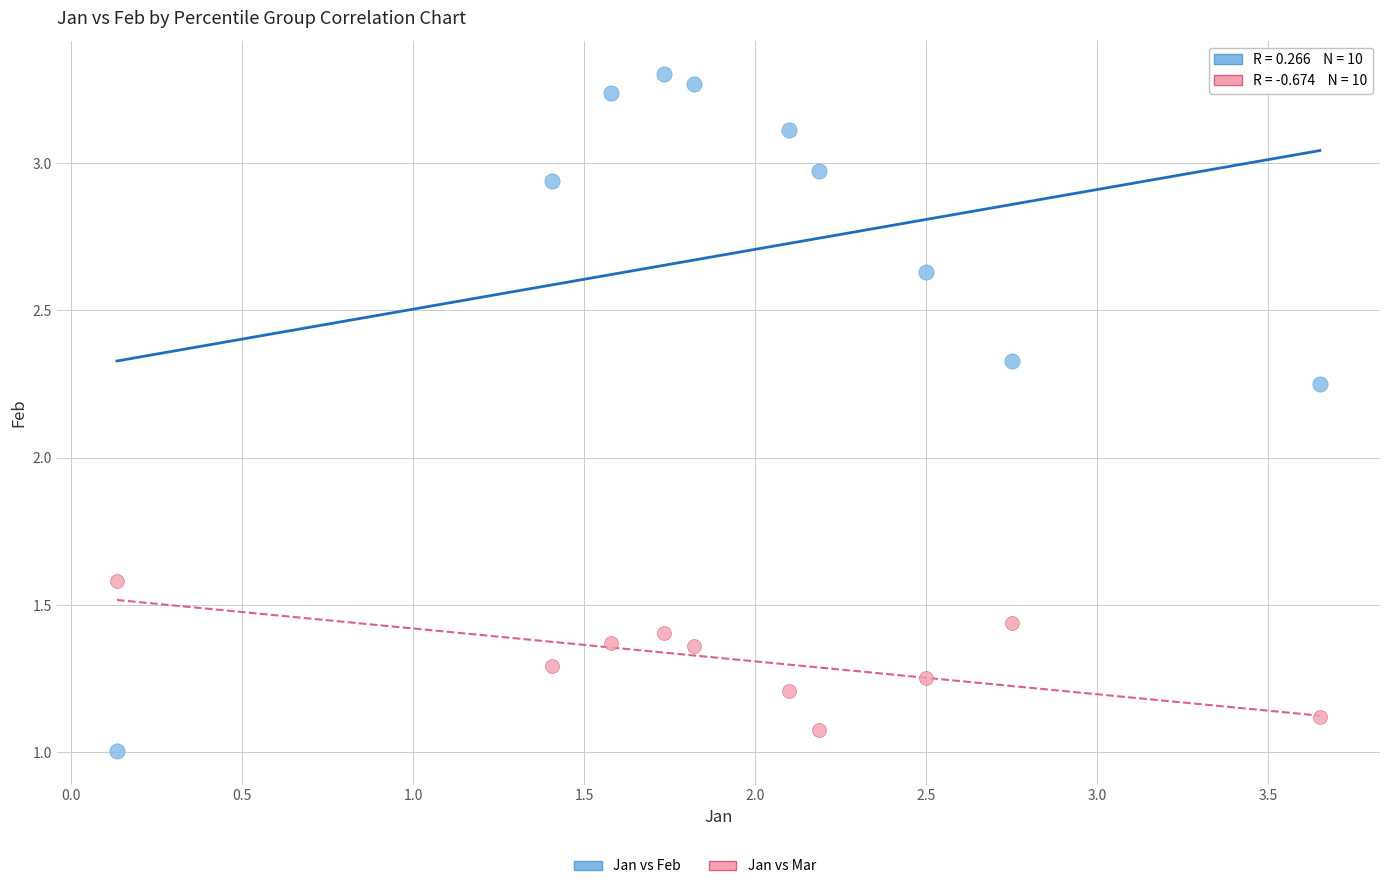

What is the X range (max minus min) for the scatter plot?

3.5